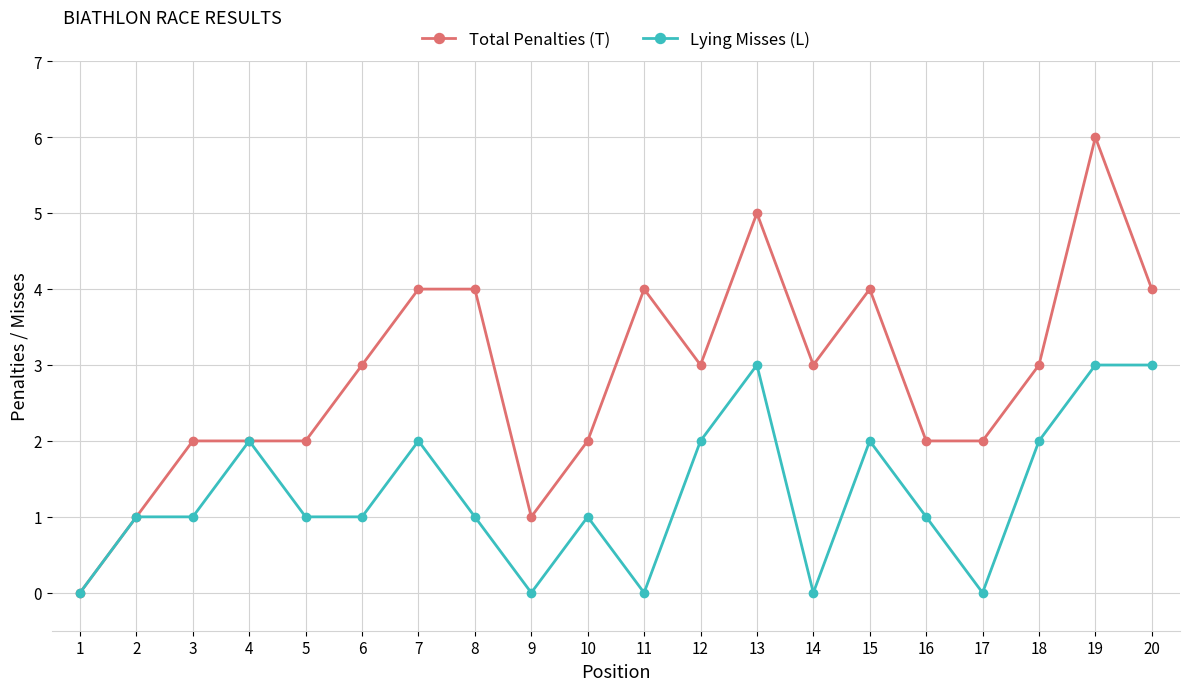

The Lying Misses (L) series shows 1 at 10. True or false?

True